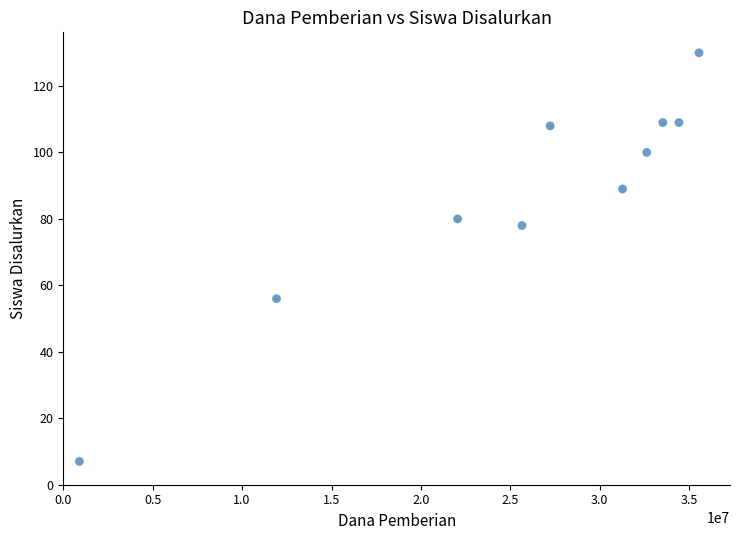

What Y value in the scatter plot is closest to 68?

78